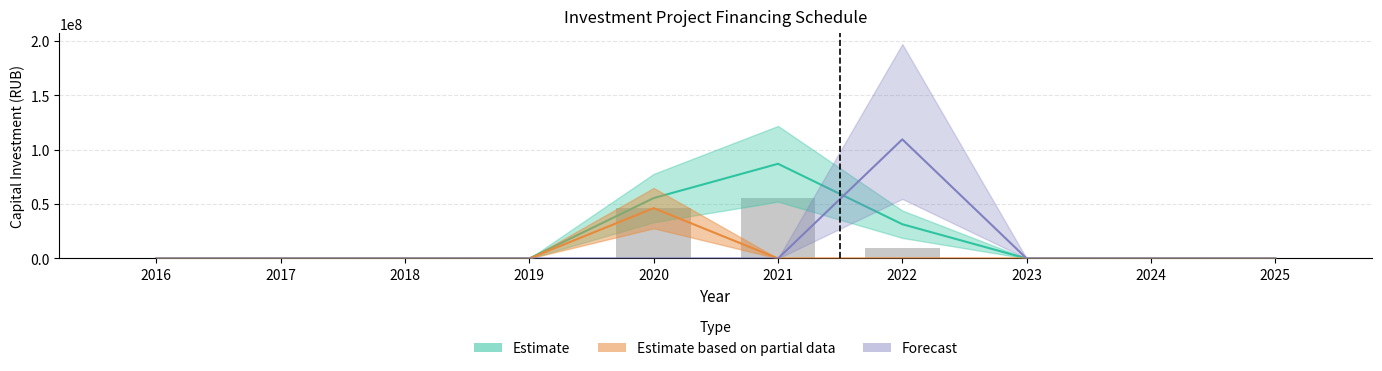

Where is the data nearest to the value 27956360?

2020